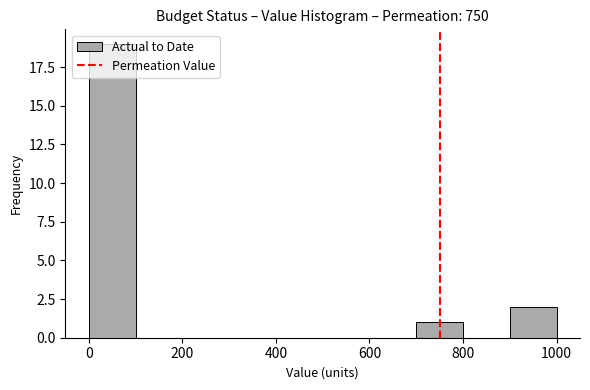

Reading left to right, transcribe this chart: for each bar, give the range it covers on the x-axis and its height. The values are not printed on the chart, so give them approximately, as read against the axis.

0 to 100: 19
100 to 200: 0
200 to 300: 0
300 to 400: 0
400 to 500: 0
500 to 600: 0
600 to 700: 0
700 to 800: 1
800 to 900: 0
900 to 1000: 2